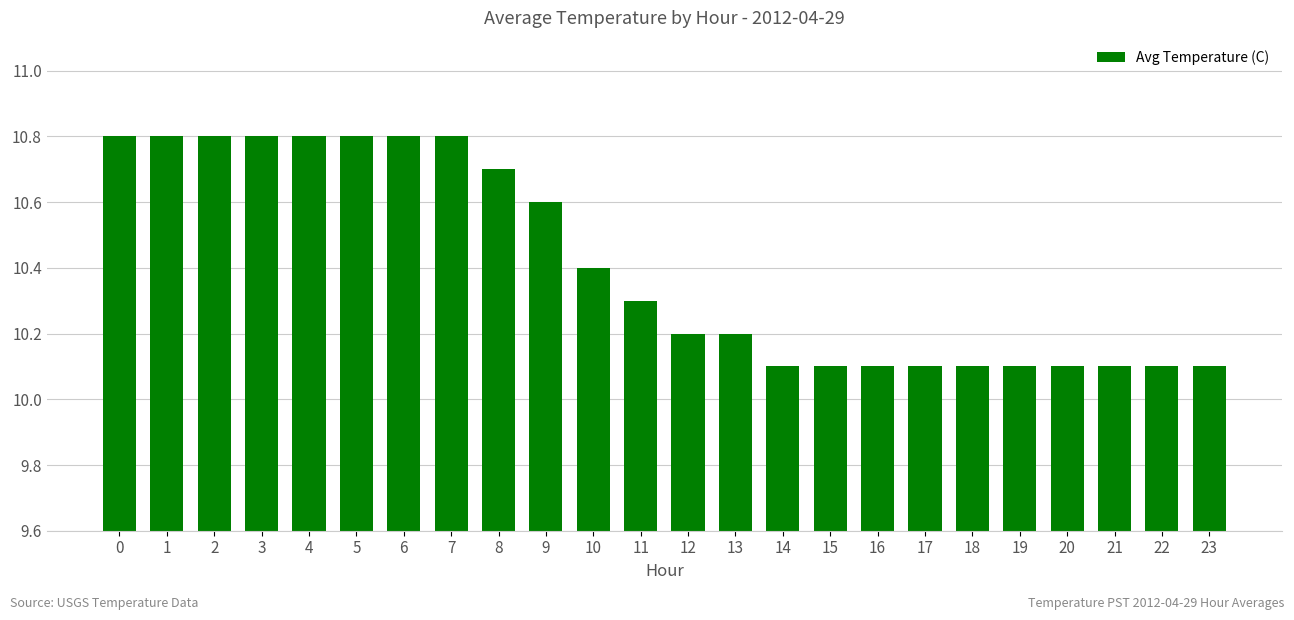

What is the greatest value displayed?

10.8